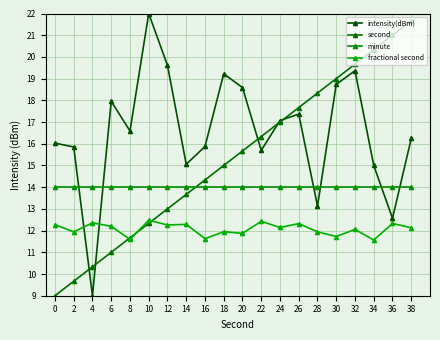

What are all the series names shown in the legend?

intensity(dBm), second, minute, fractional second